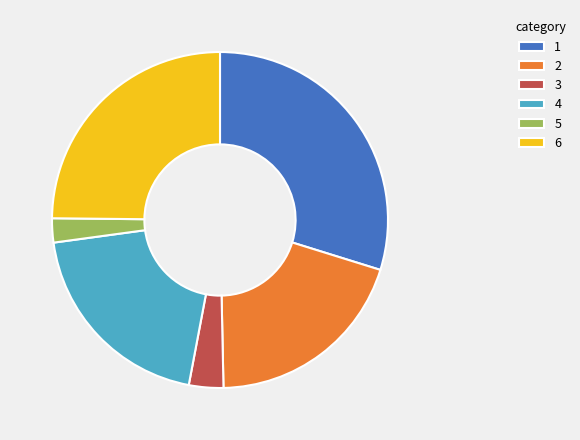

How many slices are in this pie chart?

6